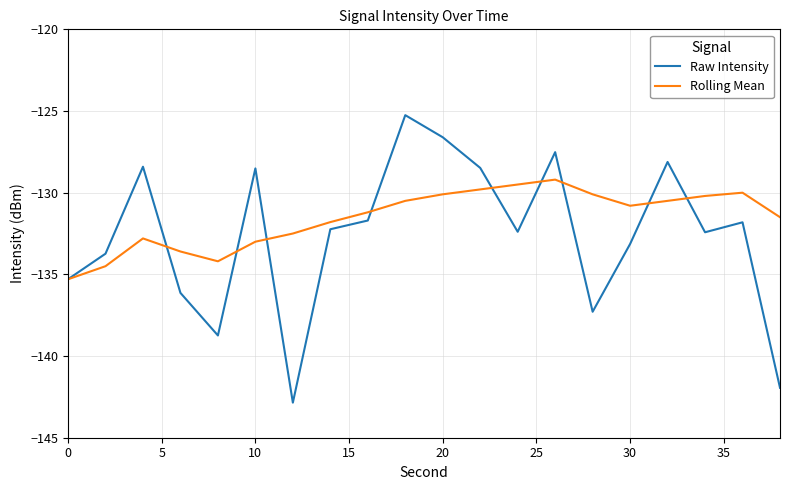

Which series has the largest total across all categories?

Rolling Mean